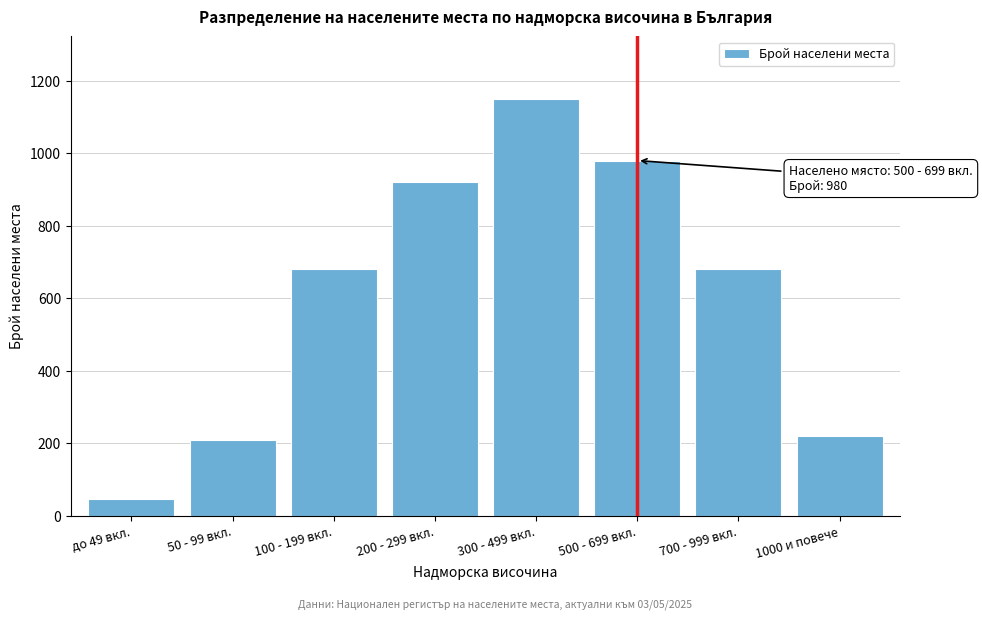

Reading left to right, what are all the values shown in this chart?

45	210	680	920	1150	980	680	220